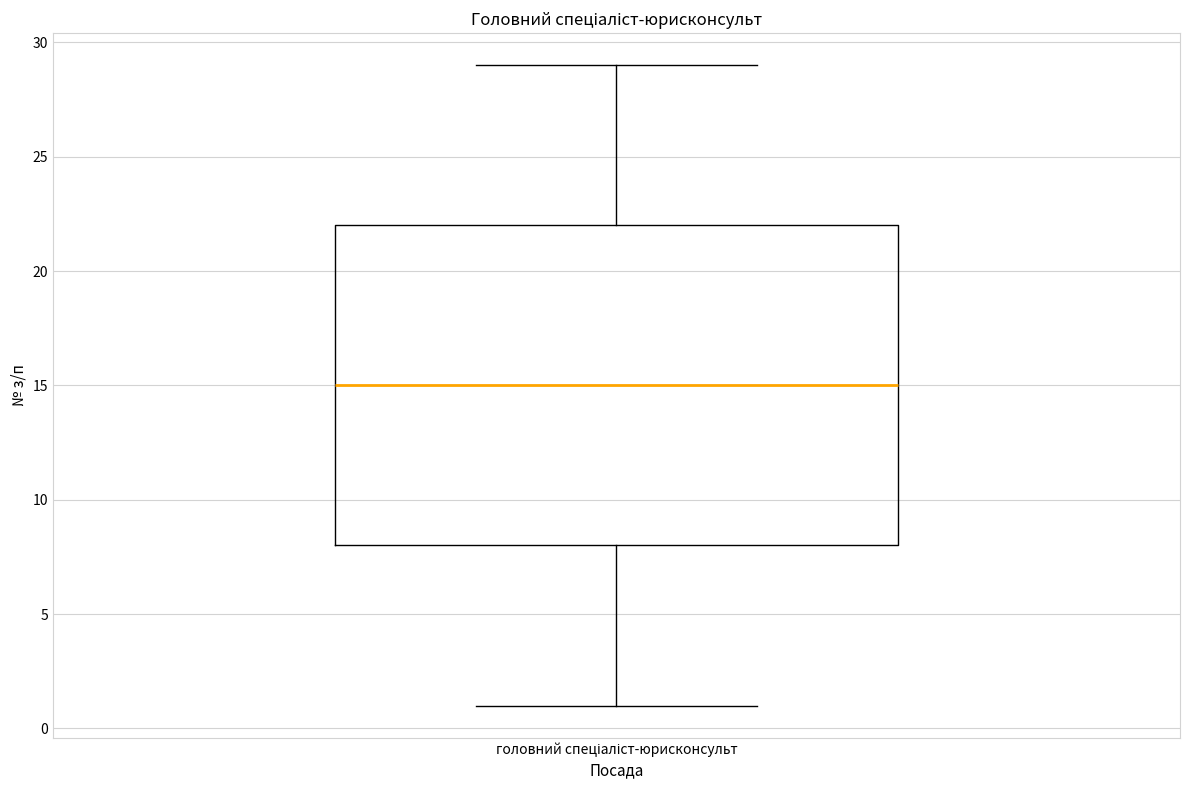

Read this box plot against the y-axis: the position of the median line, the range covered by the box, and the ends of both whiskers. The values are not printed on the chart, so give them approximately, as read against the axis.

median 15, box 8 to 22, whiskers 1 to 29